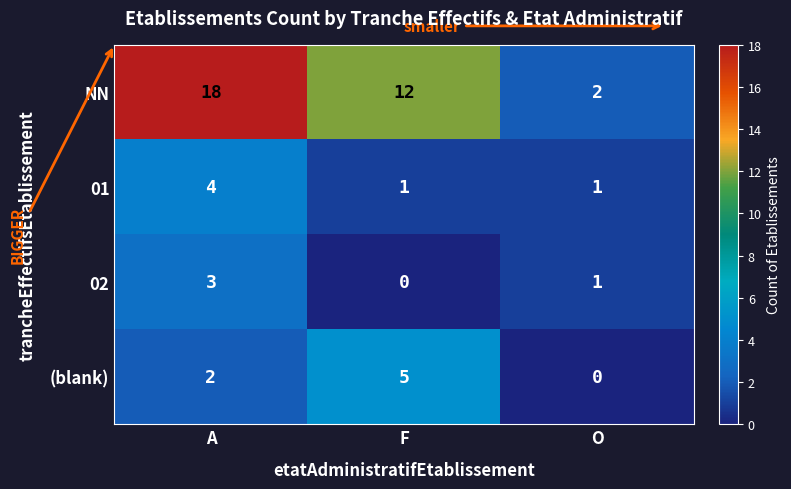

Count the 01 values in the range 1 to 4.

3